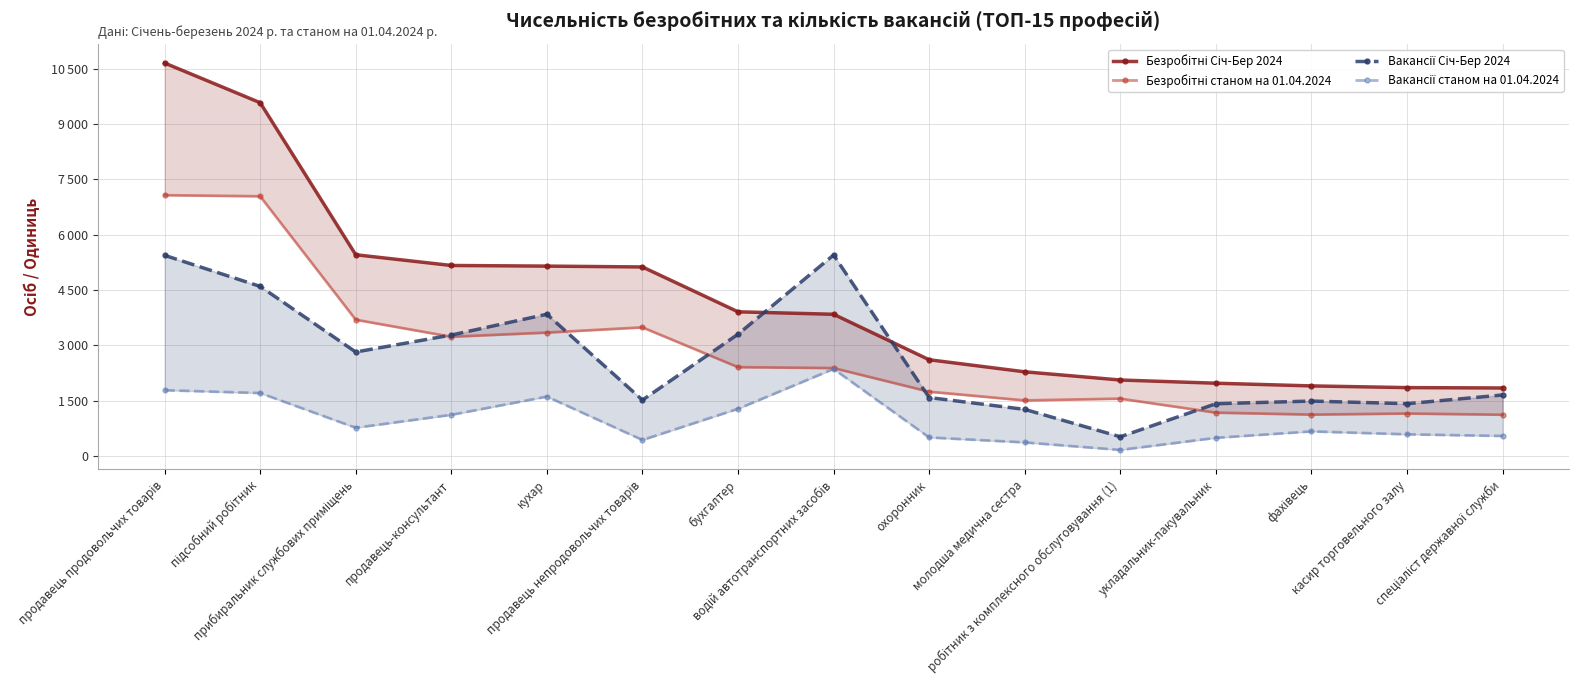

At which category does Вакансії станом на 01.04.2024 reach its first local valley?

прибиральник службових приміщень